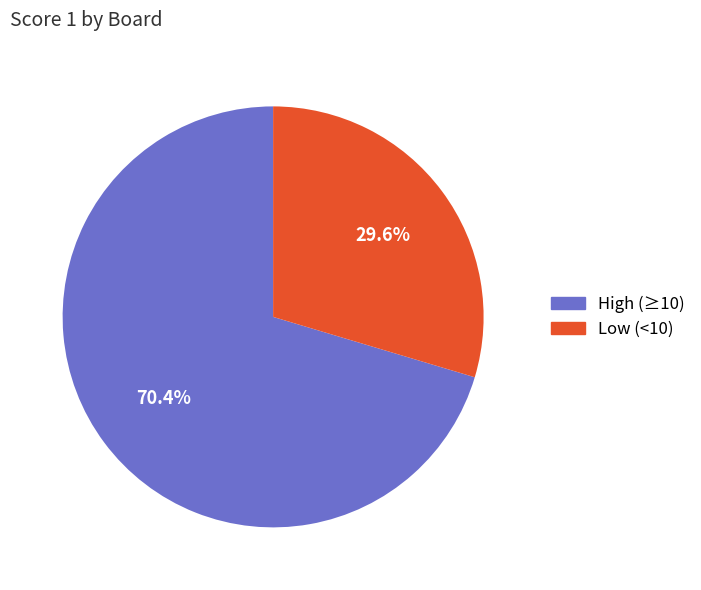

Does any single category account for the majority?

Yes